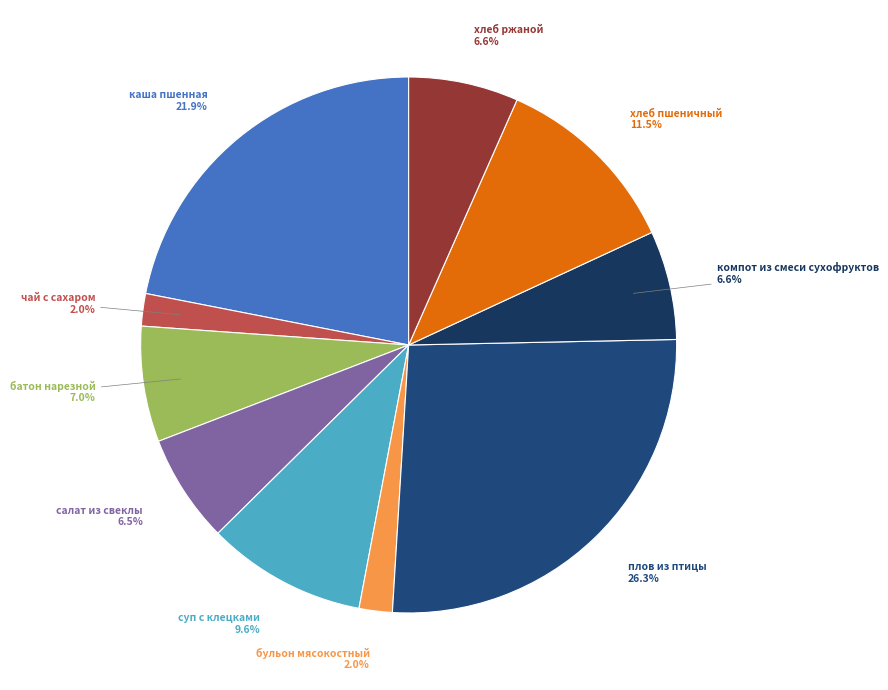

Is there a majority slice in this chart?

No